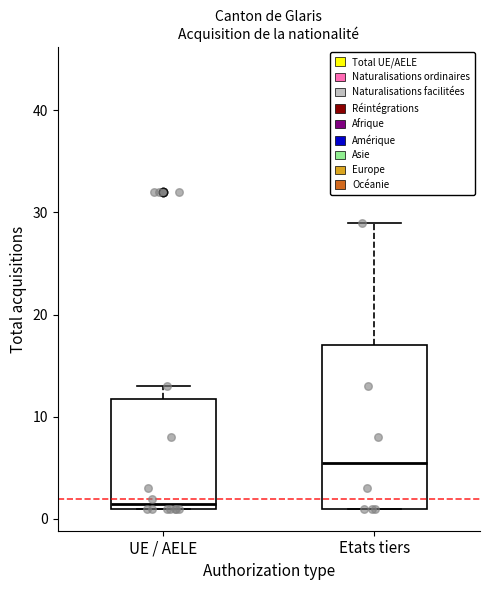

Where is the lower edge of the box for UE / AELE on the y-axis? The values are not printed on the chart, so give them approximately, as read against the axis.

1